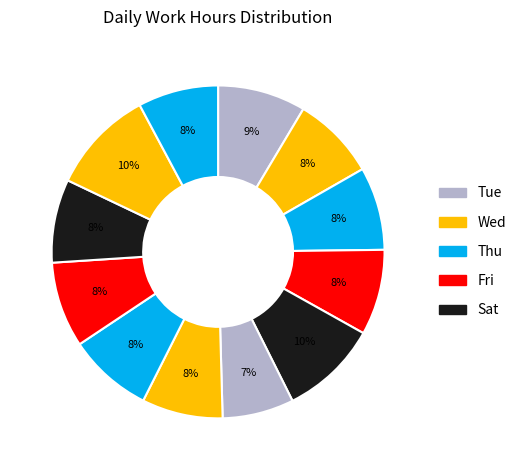

How many segments does this pie chart have?

12